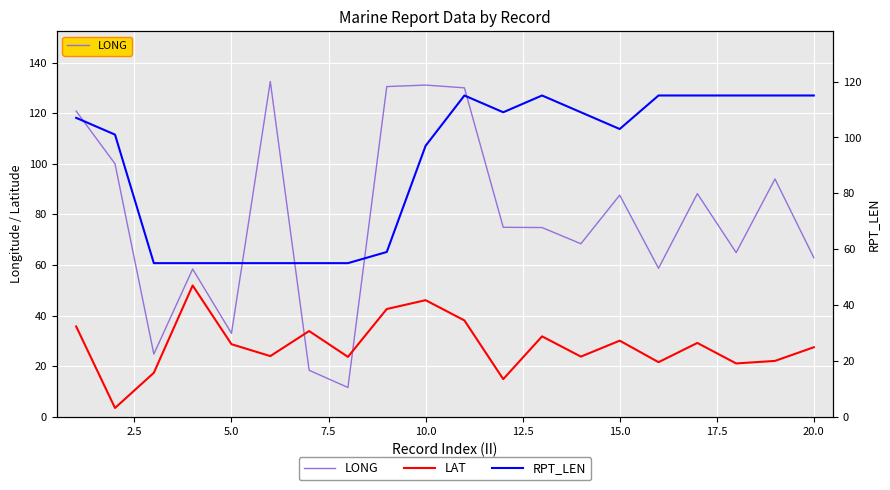

True or false: LAT and LONG intersect in this chart.

True